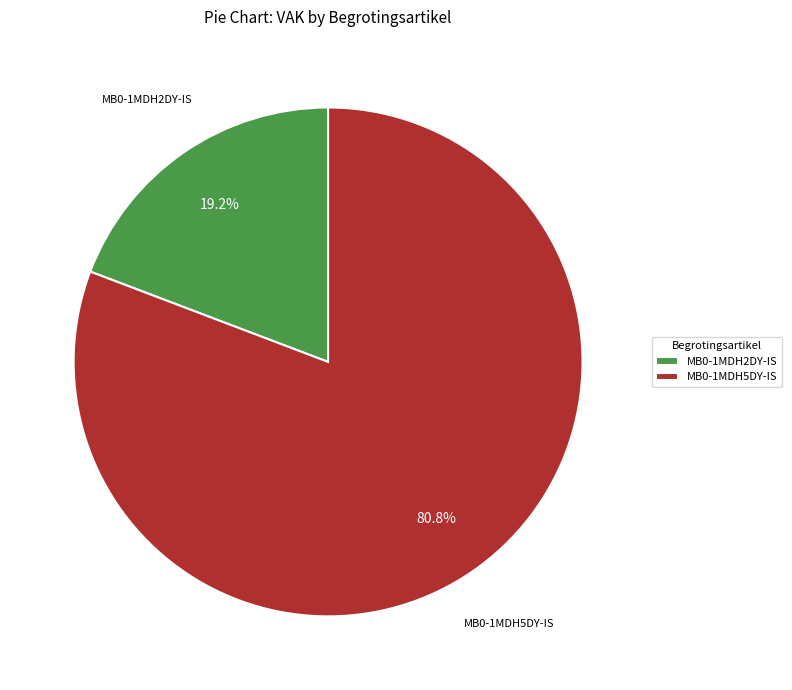

True or false: MB0-1MDH2DY-IS accounts for 19% of the total.

True